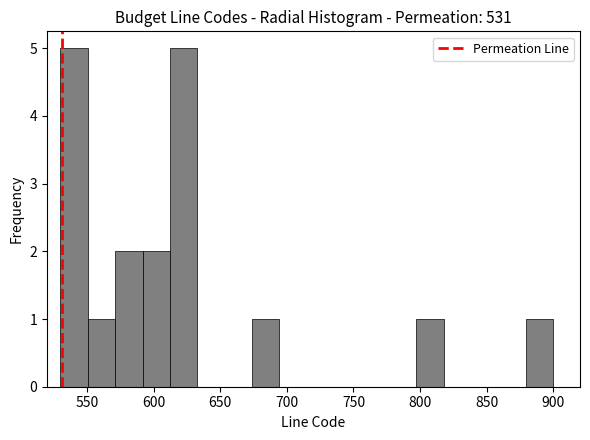

What is the height of the bar covering 795 to 820 on the x-axis? Neither the bar edges nor the heights are printed on the chart, so give them approximately, as read against the axes.

1